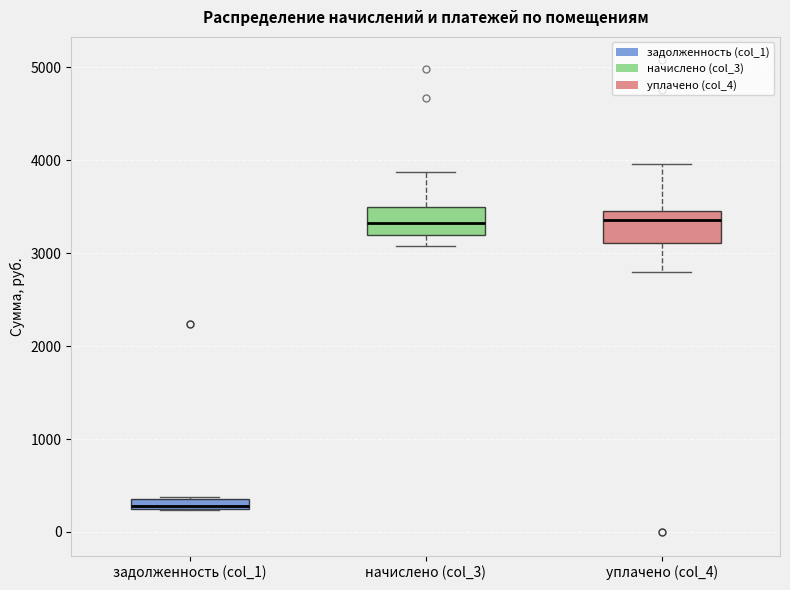

Where does the upper whisker of the box for уплачено (col_4) end on the y-axis? The values are not printed on the chart, so give them approximately, as read against the axis.

4000